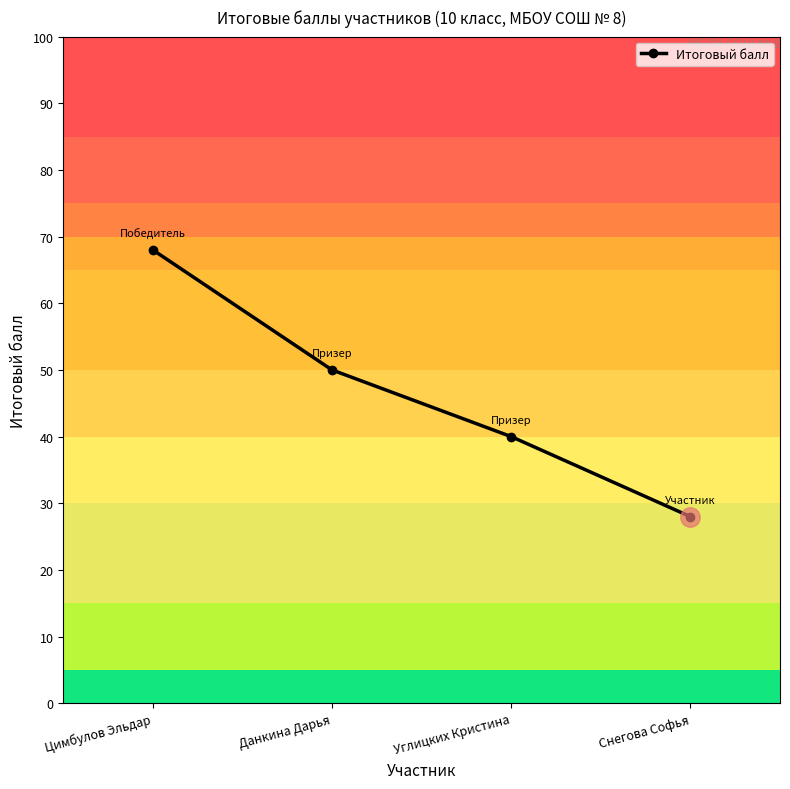

Reading right to left, extract all data points from this chart.

28	40	50	68